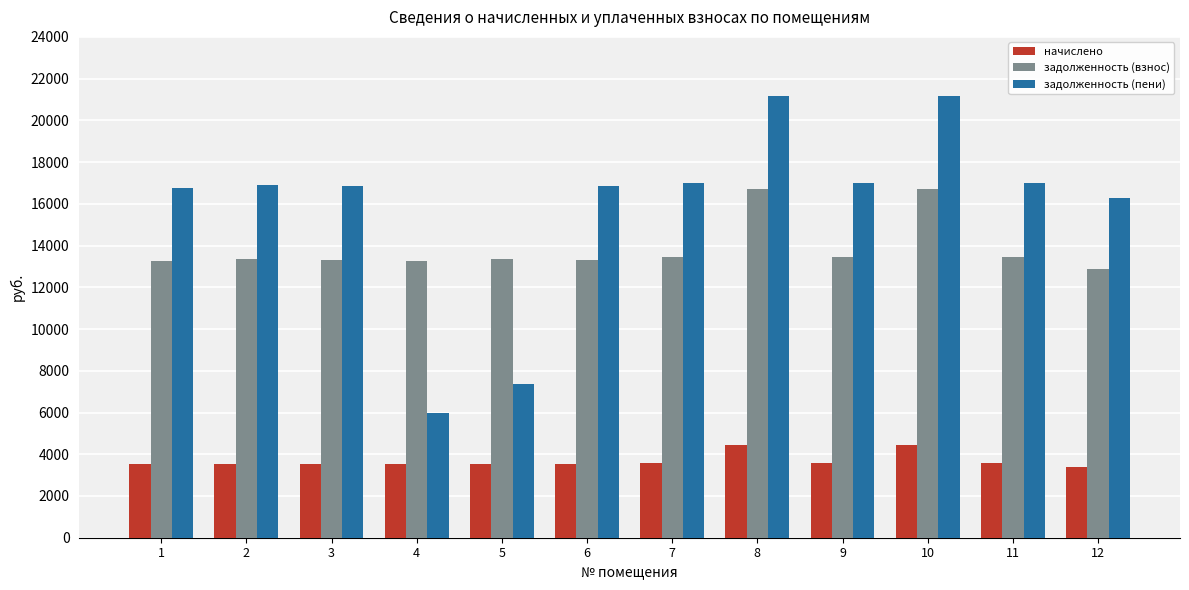

What is the difference between the highest and lowest values at 4?

9740.0